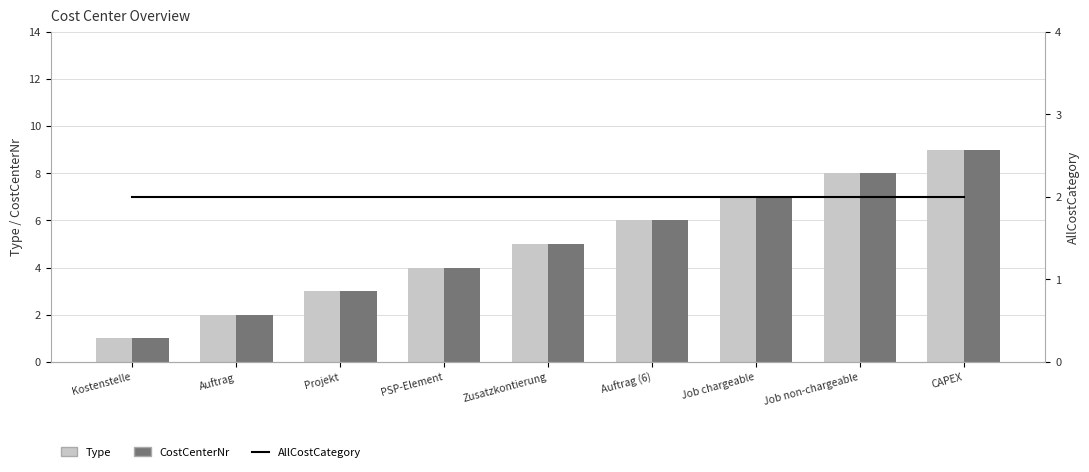

What is the difference between the highest and lowest values at Projekt?

2